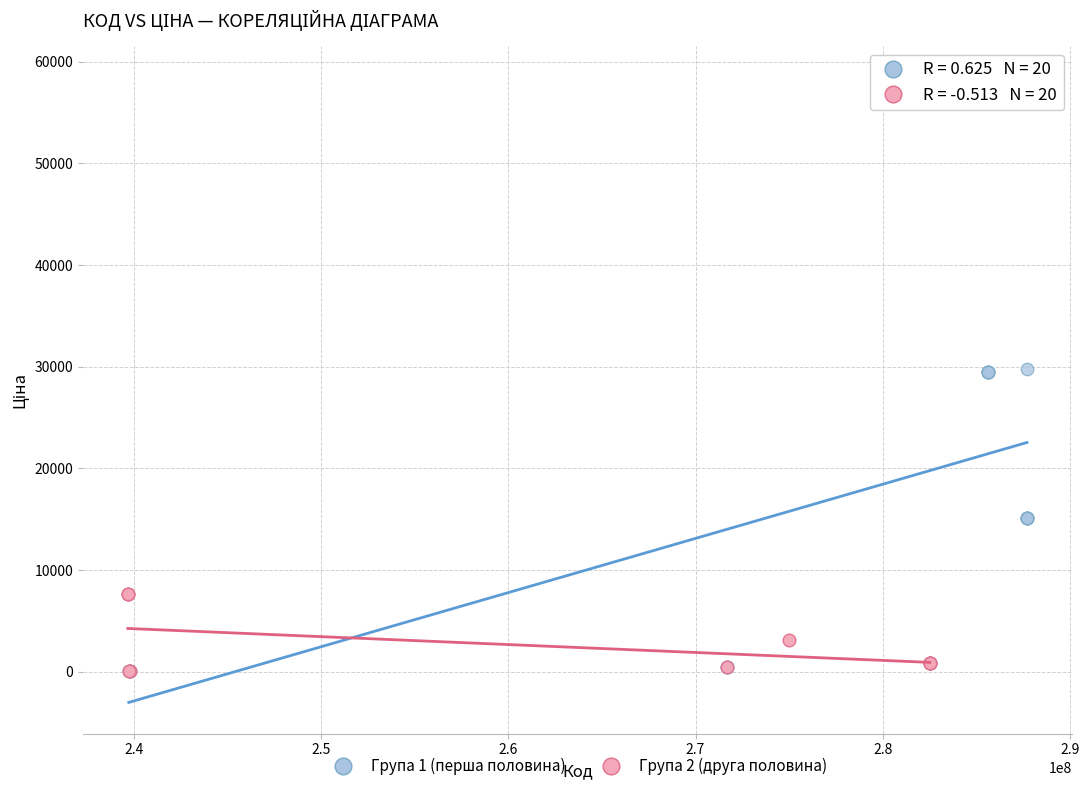

Which series contains the highest Y value?

Група 1 (перша половина)